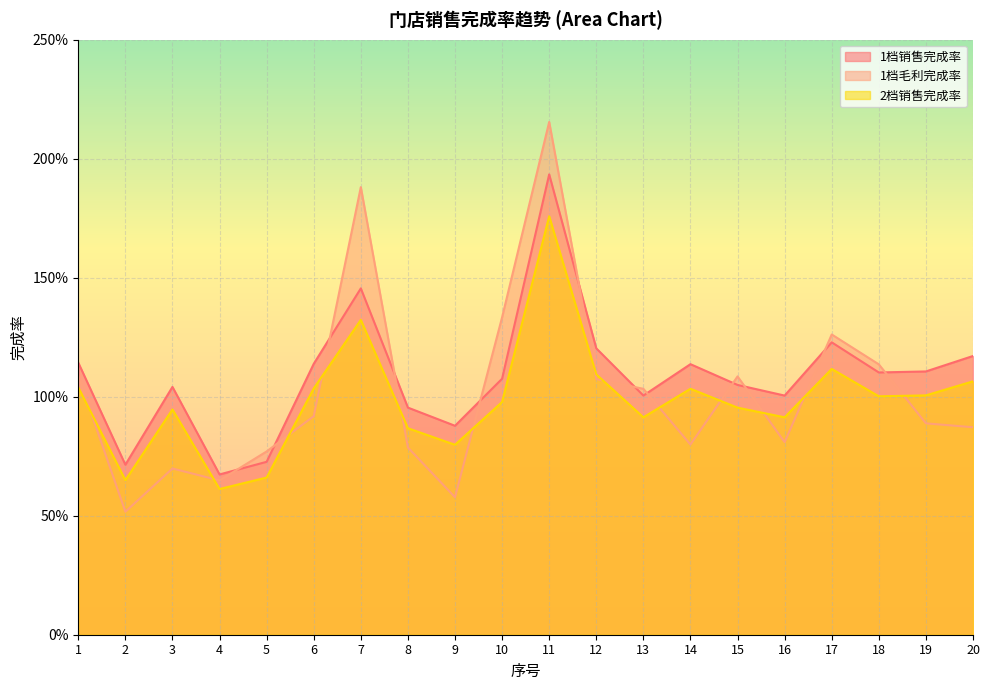

What is the total value across all series at 8?

2.6